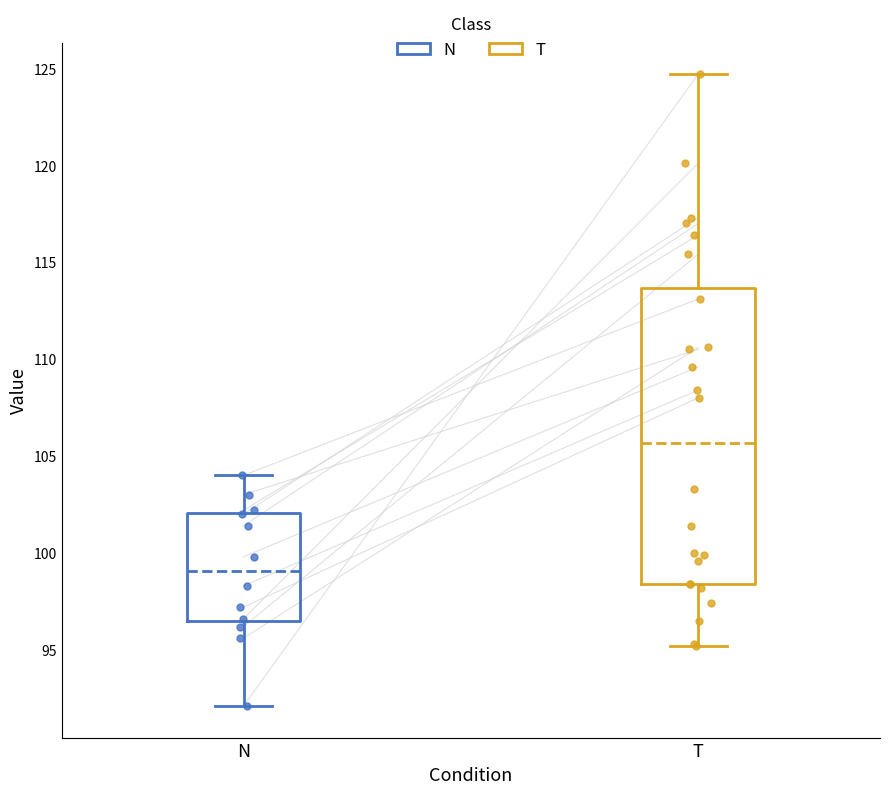

Reading left to right, transcribe this box plot: for each box, give where its median line is, the range the box spans, and where its two whiskers end, as read against the y-axis. The values are not printed on the chart, so give them approximately, as read against the axis.

N: median 99.0, box 96.5 to 102.0, whiskers 92.0 to 104.0
T: median 105.5, box 98.5 to 113.5, whiskers 95.0 to 124.5